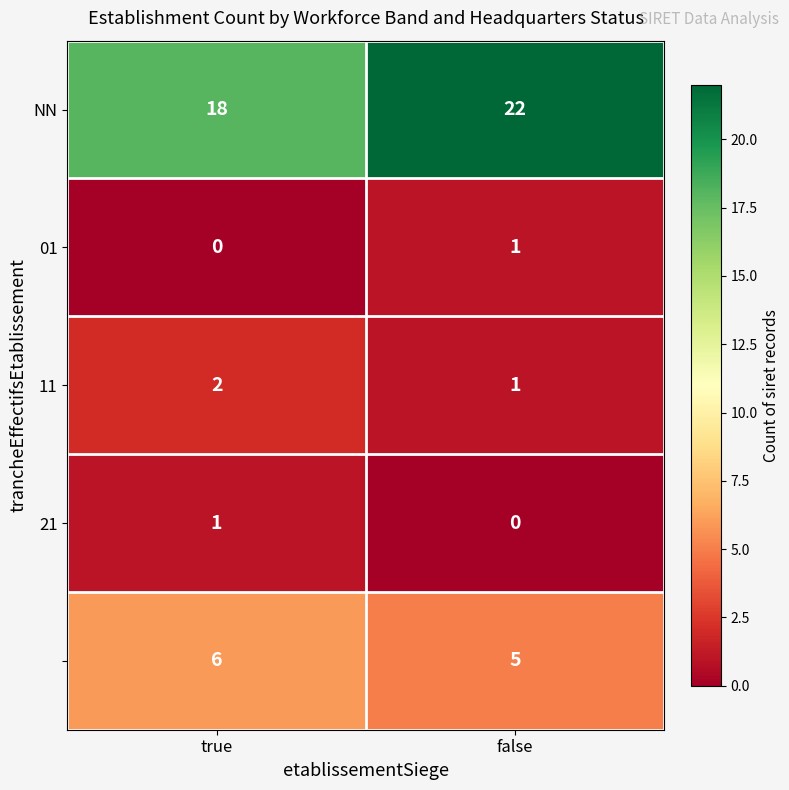

What is the difference between the highest and lowest values at false?

22